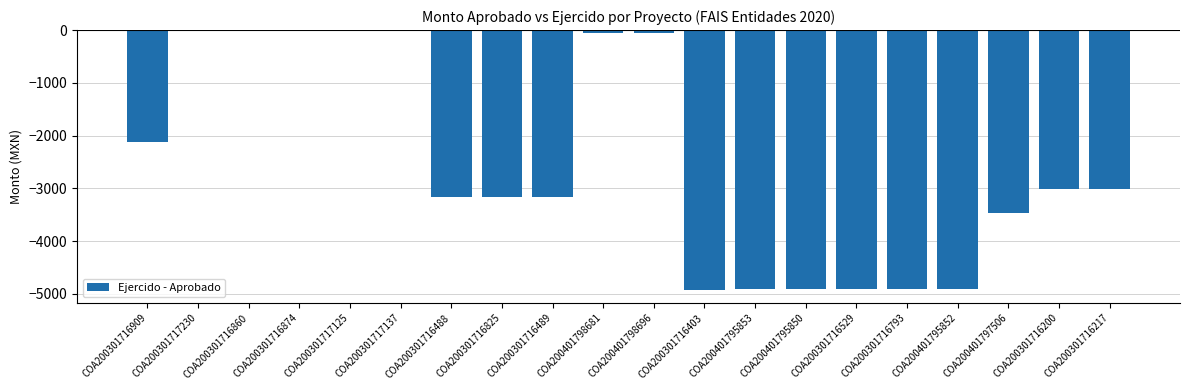

What is the sum of all values?

-50730.0